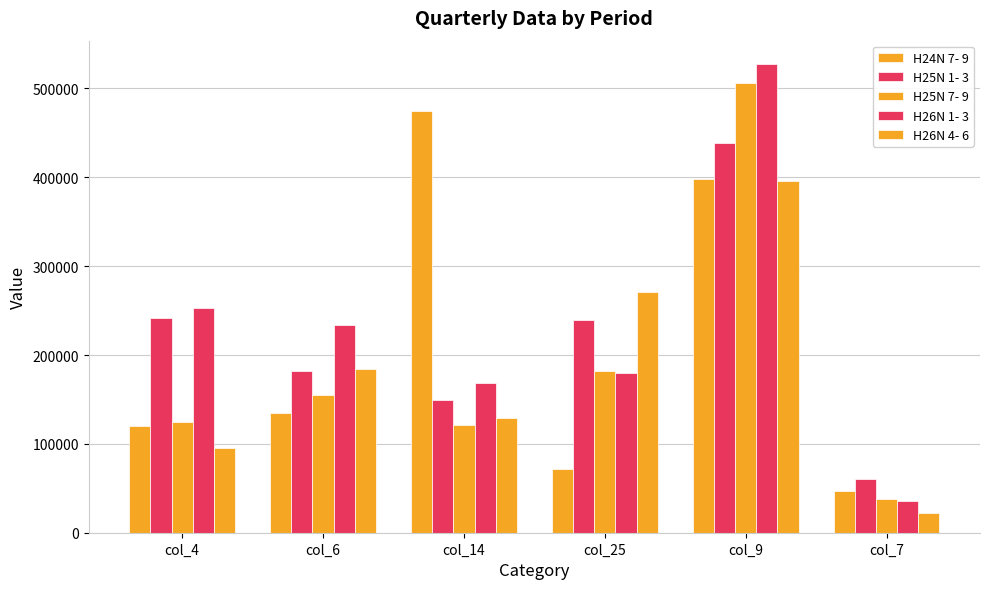

How many bars are there in total?

30